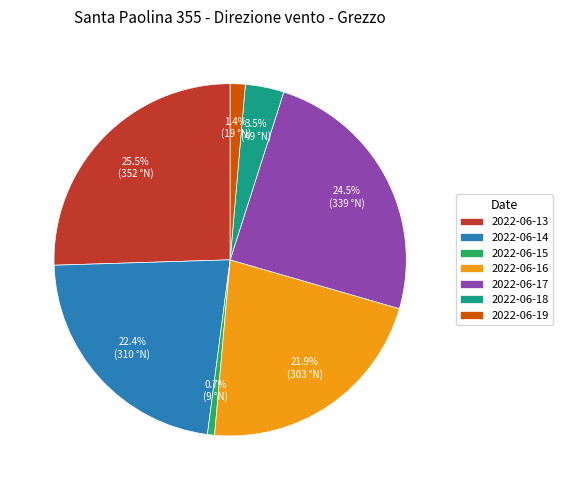

Which slice is the smallest?

2022-06-15